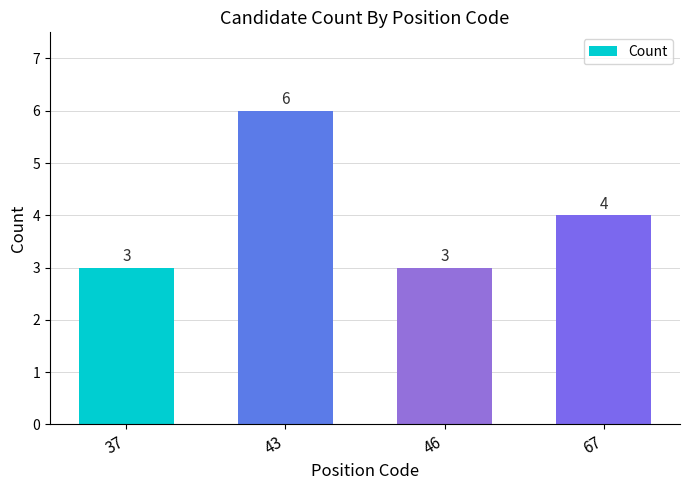

What is the difference between the maximum and second lowest values?

3